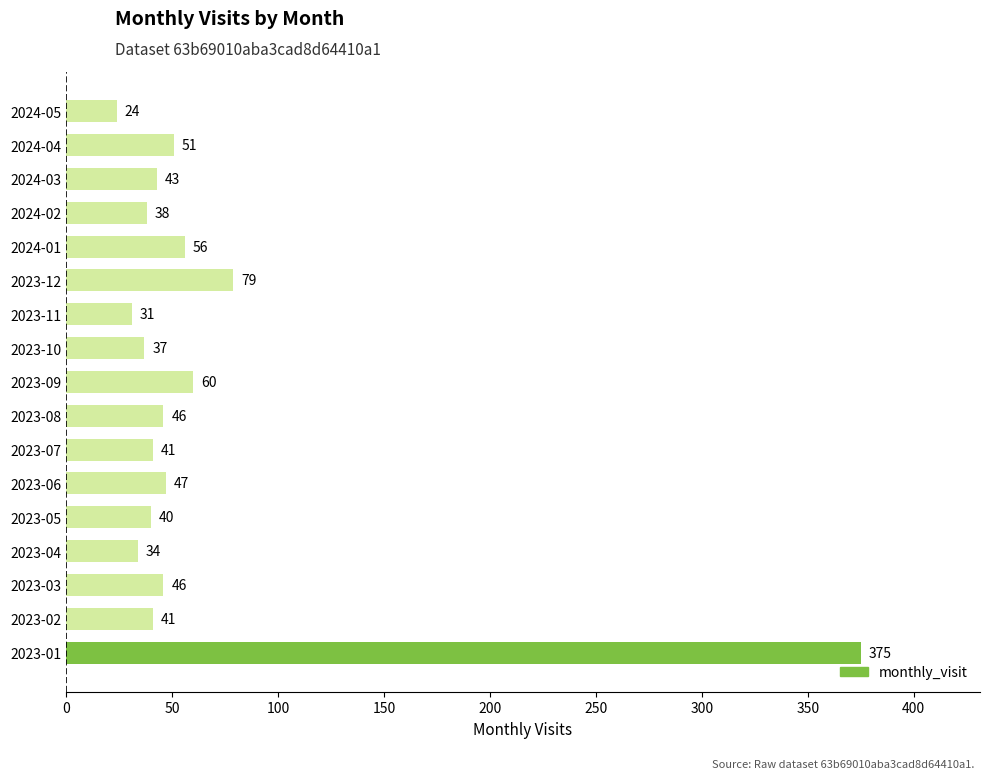

What is the change in value from 2023-02 to 2023-08?

+5